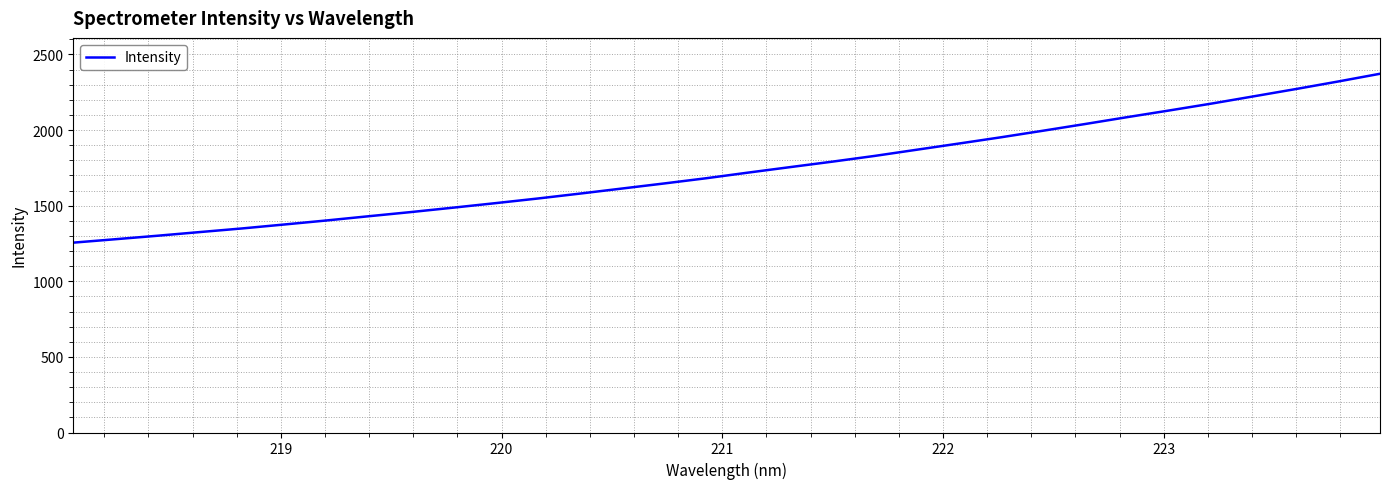

What is the difference between the maximum and minimum values?

1116.6